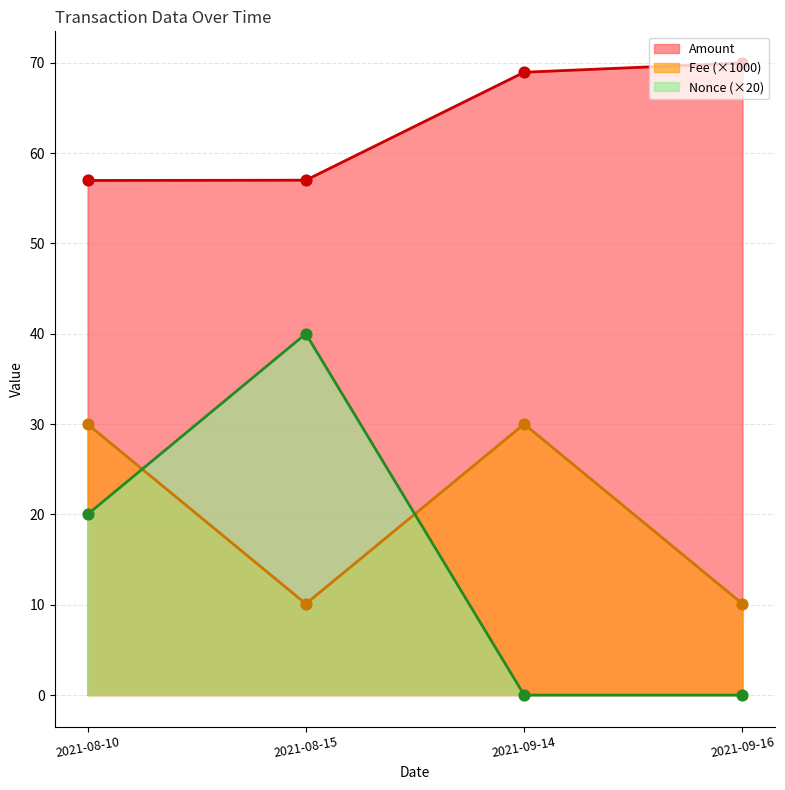

Is the value of Fee at 2021-09-14 greater than the value of Amount at 2021-08-15?

No